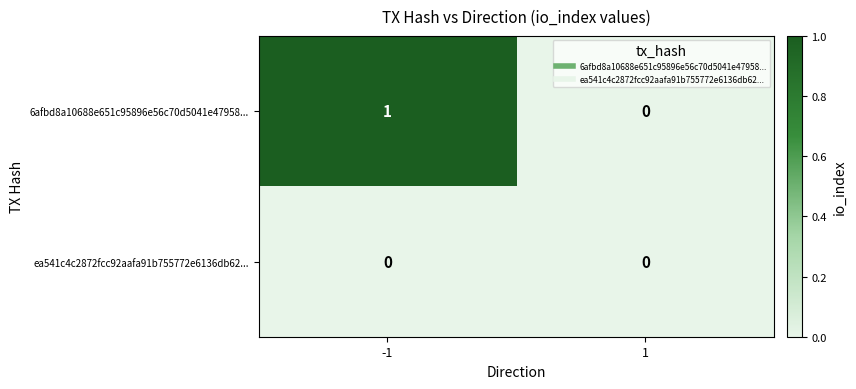

Which series changed the most between -1 and 1?

6afbd8a10688e651c95896e56c70d5041e47958...